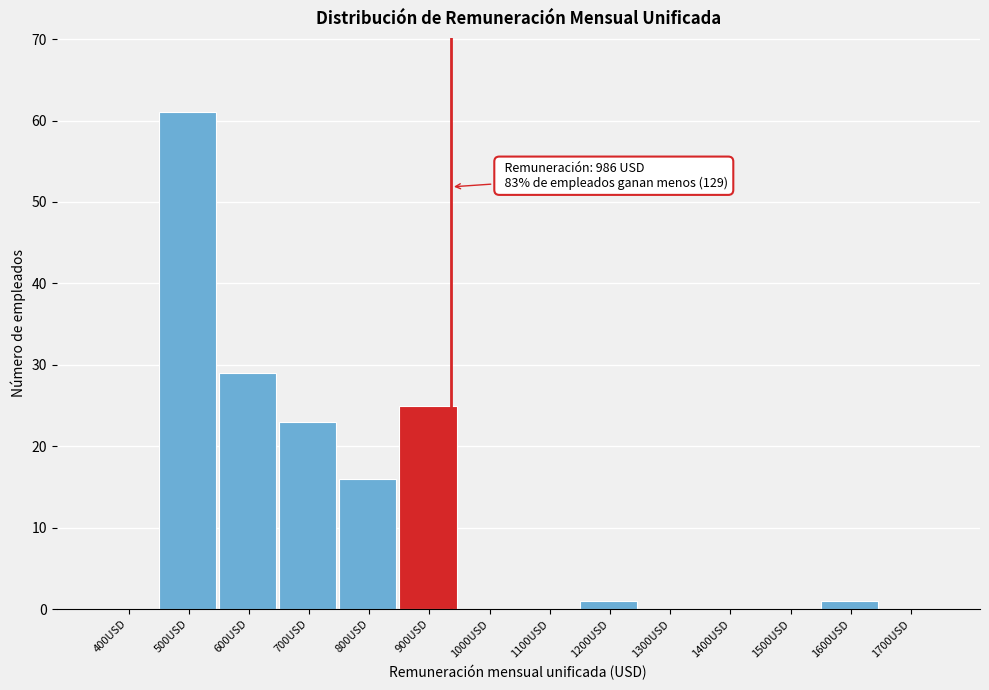

Reading right to left, transcribe all the data shown in this chart.

1700USD=0	1600USD=1	1500USD=0	1400USD=0	1300USD=0	1200USD=1	1100USD=0	1000USD=0	900USD=25	800USD=16	700USD=23	600USD=29	500USD=61	400USD=0